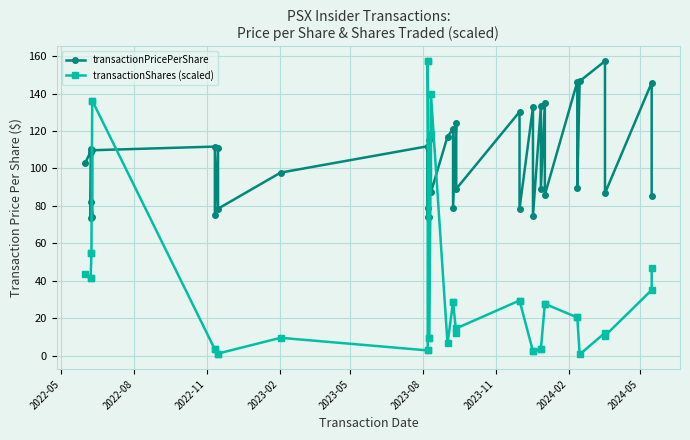

At how many categories does at least one series exceed 53?

40